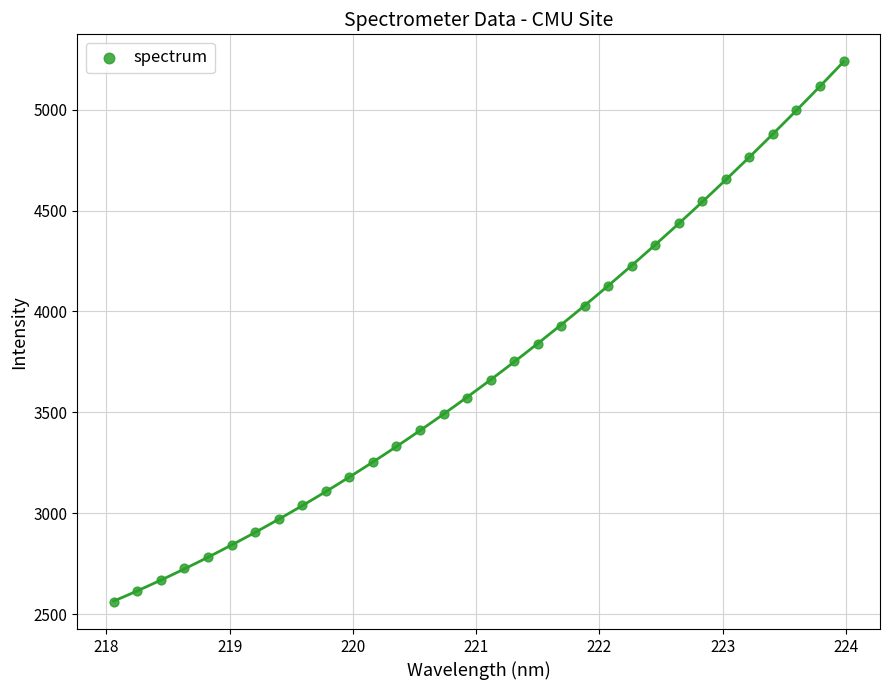

What is the range of Y values (max minus min)?

2680.0